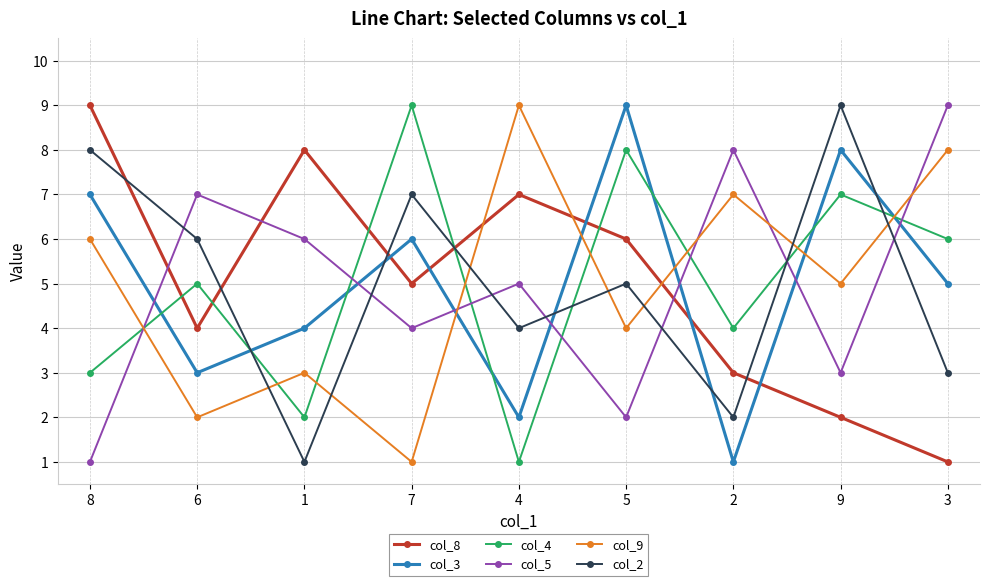

What is the spread (max minus min) of values at 4?

8